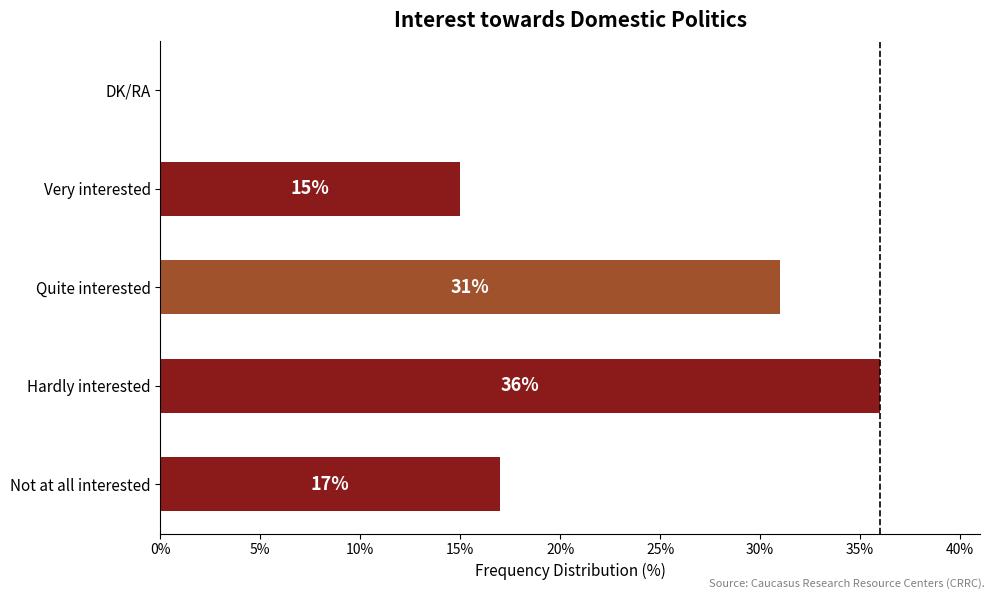

Is it true that the value at Not at all interested is 10?

False